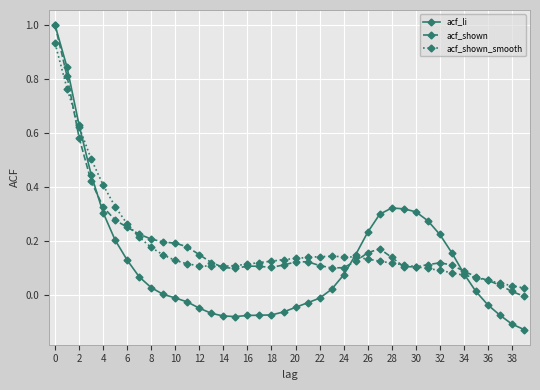

Which series has the largest range (max minus min)?

acf_li